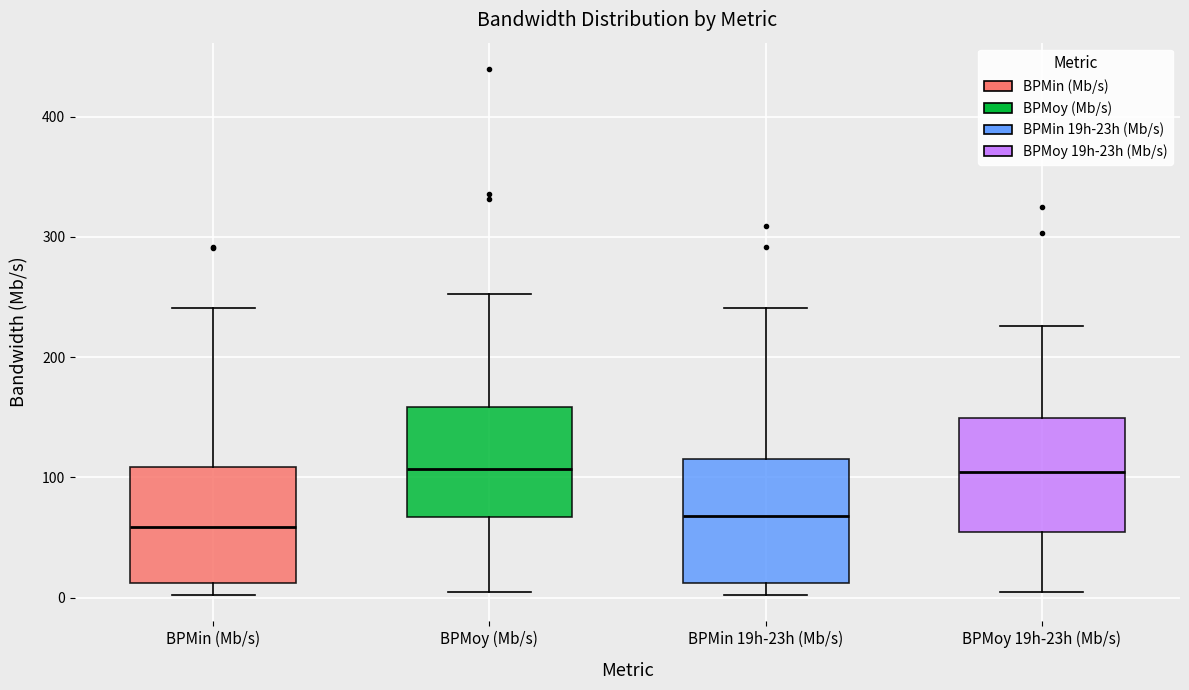

Reading left to right, transcribe this box plot: for each box, give where its median line is, the range the box spans, and where its two whiskers end, as read against the y-axis. The values are not printed on the chart, so give them approximately, as read against the axis.

BPMin (Mb/s): median 60, box 10 to 110, whiskers 0 to 240
BPMoy (Mb/s): median 110, box 70 to 160, whiskers 0 to 250
BPMin 19h-23h (Mb/s): median 70, box 10 to 120, whiskers 0 to 240
BPMoy 19h-23h (Mb/s): median 100, box 50 to 150, whiskers 0 to 230